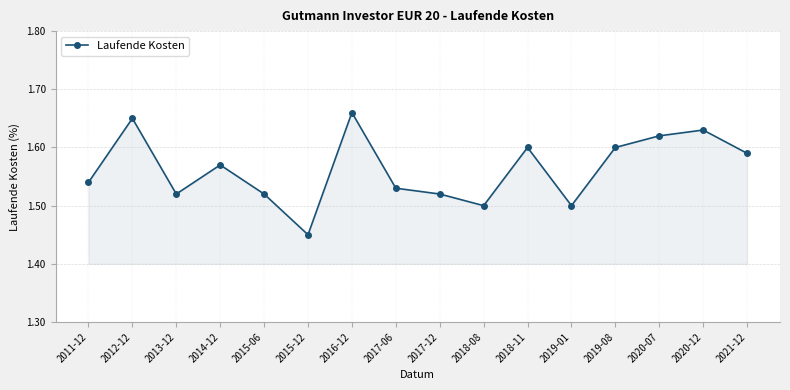

What is the sum of the values at 2019-08 and 2020-07?

3.2